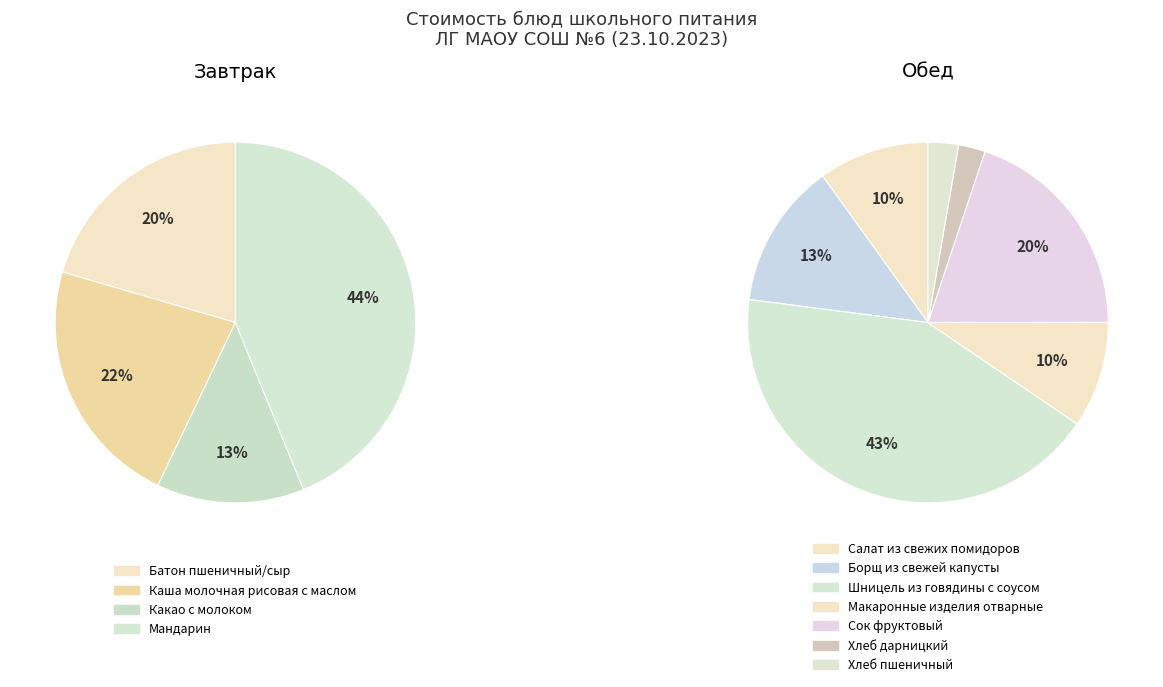

Does Макаронные изделия отварные account for over 50% of the chart?

No